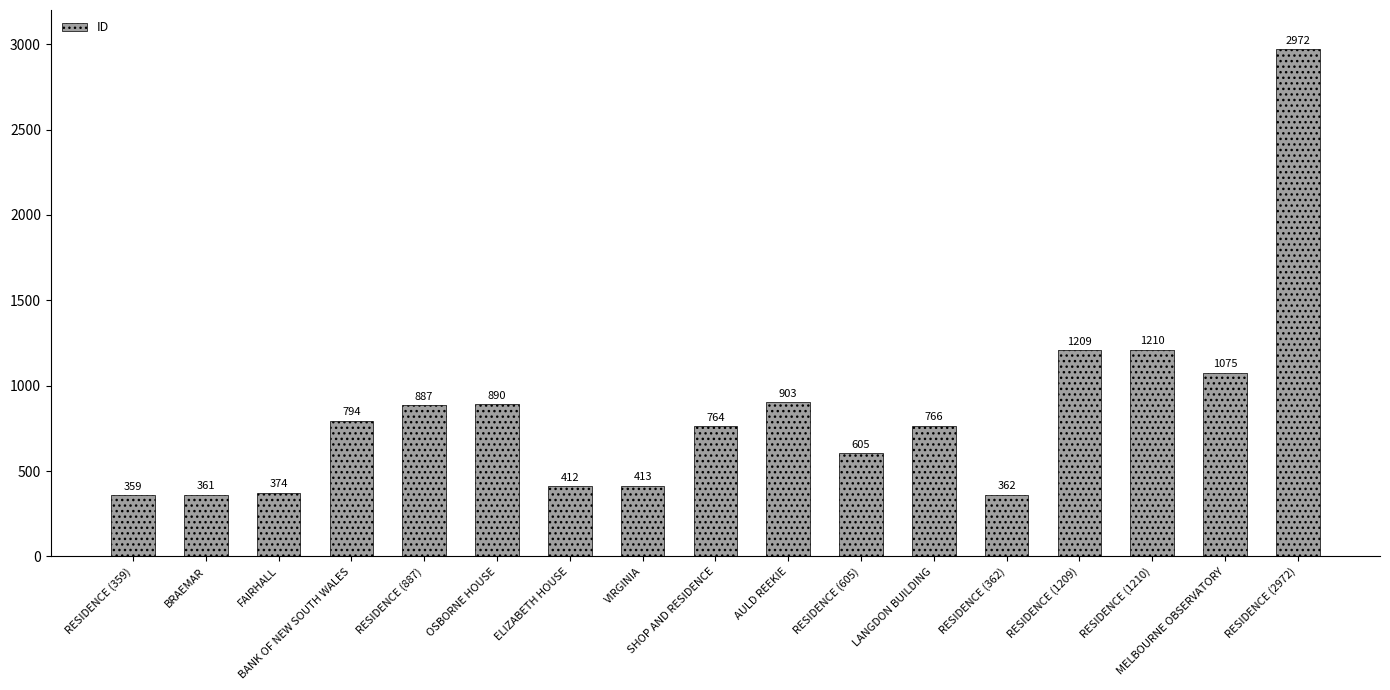

How many bars are there in total?

17